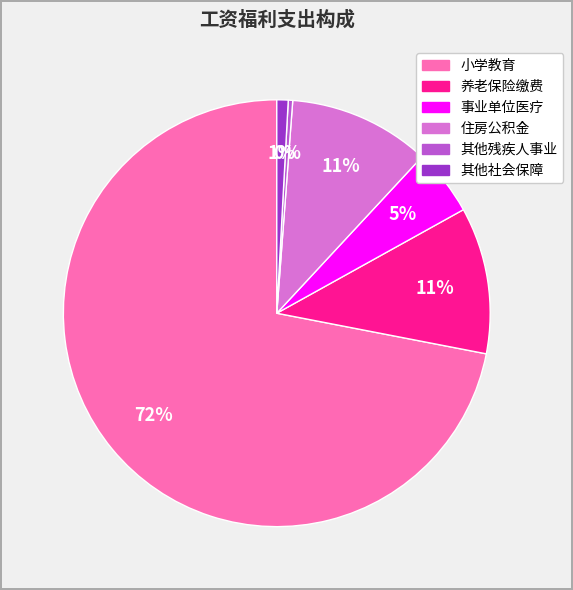

How many slices are in this pie chart?

6